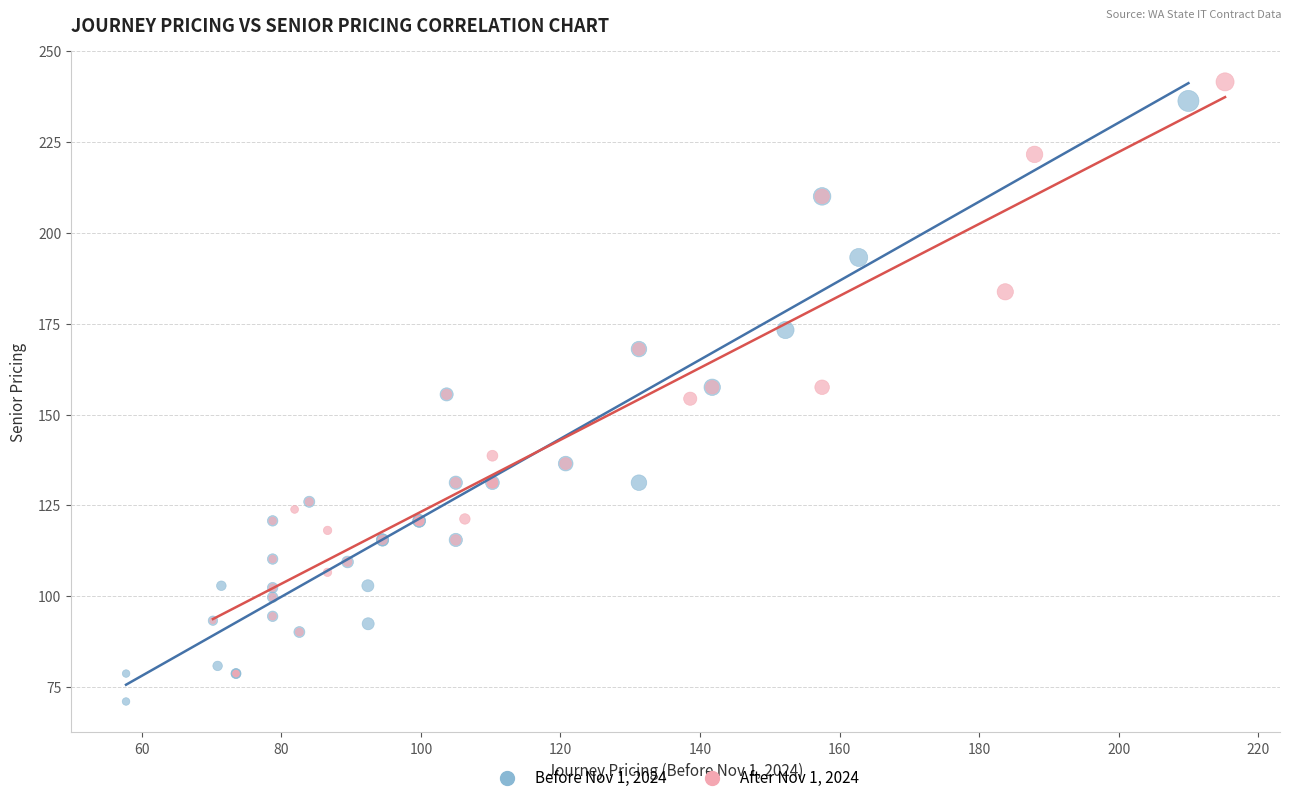

Which series contains the lowest Y value?

Before Nov 1, 2024